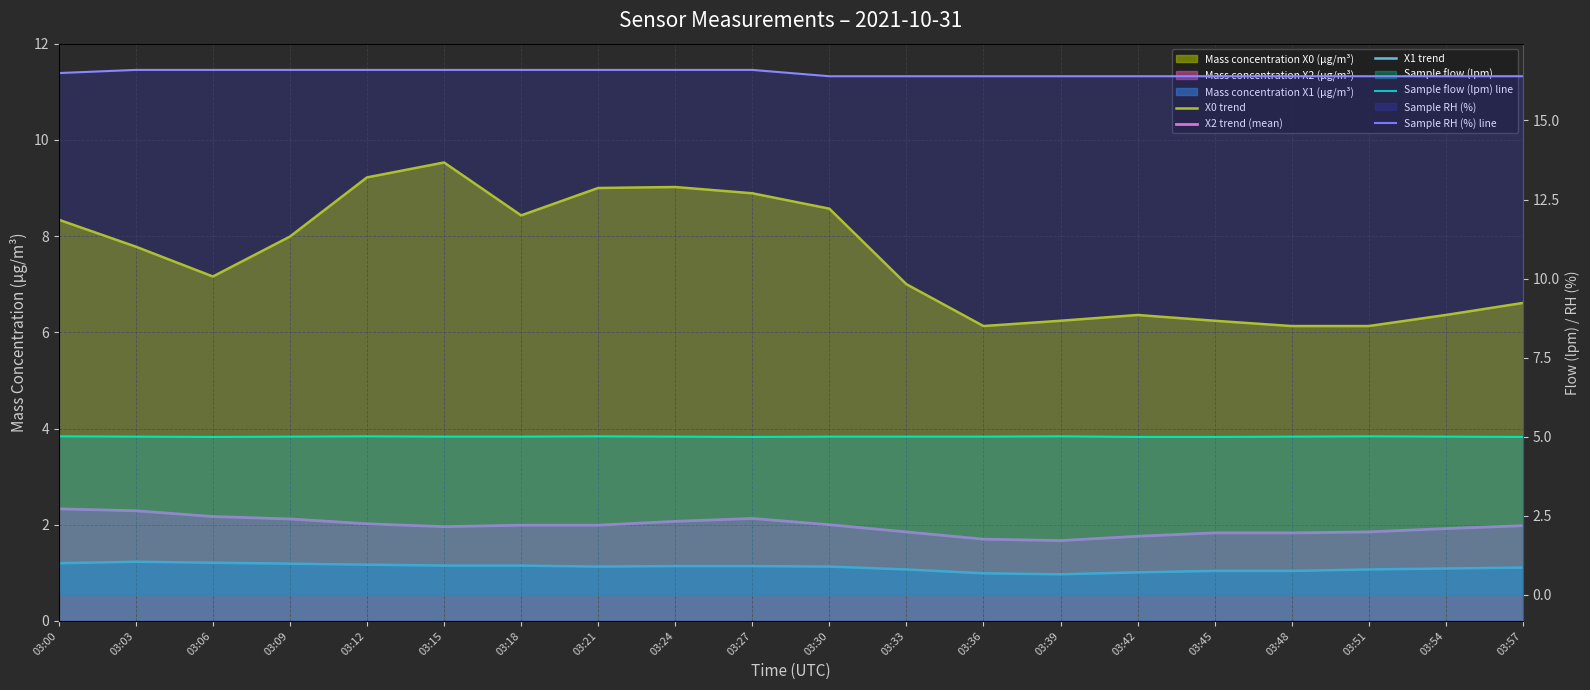

Rank the series by their maximum value, from lowest to highest.

X1 trend, X2 trend (mean), Sample flow (lpm) line, X0 trend, Sample RH (%) line